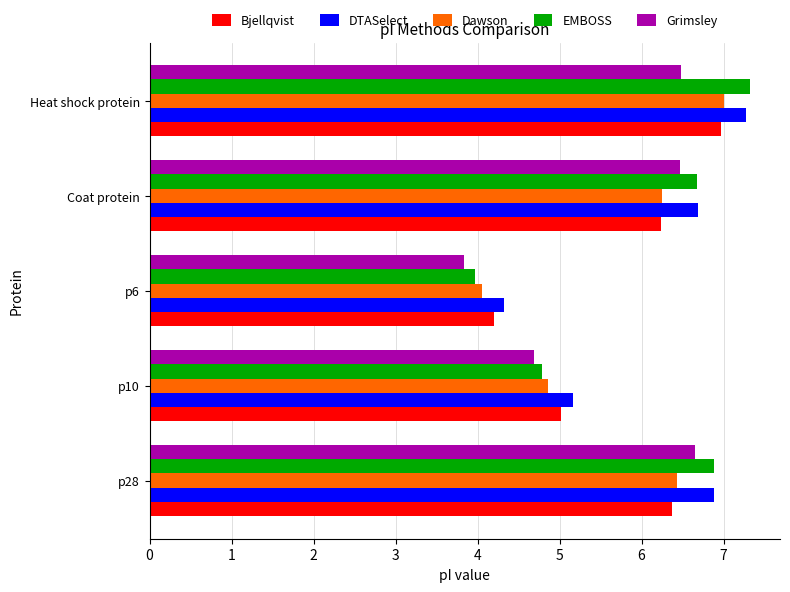

How many values in the Dawson series exceed 6?

3